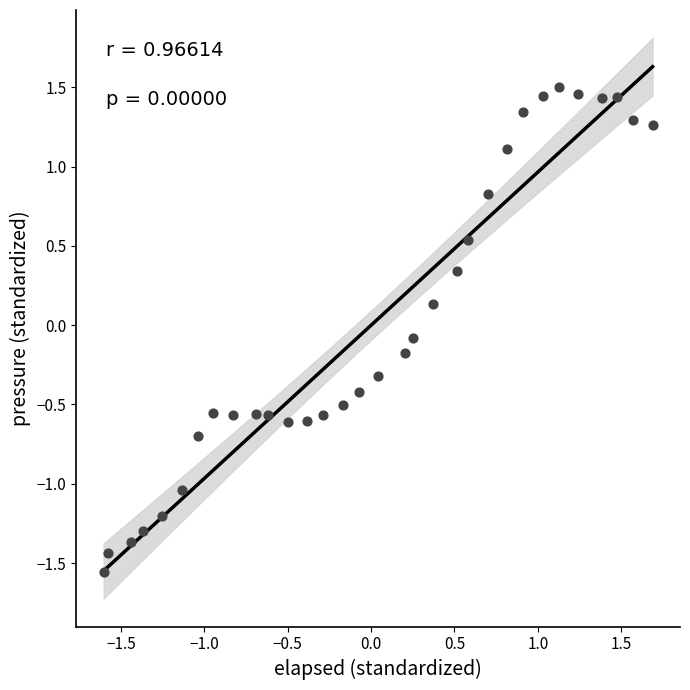

What is the range of Y values (max minus min)?

3.1